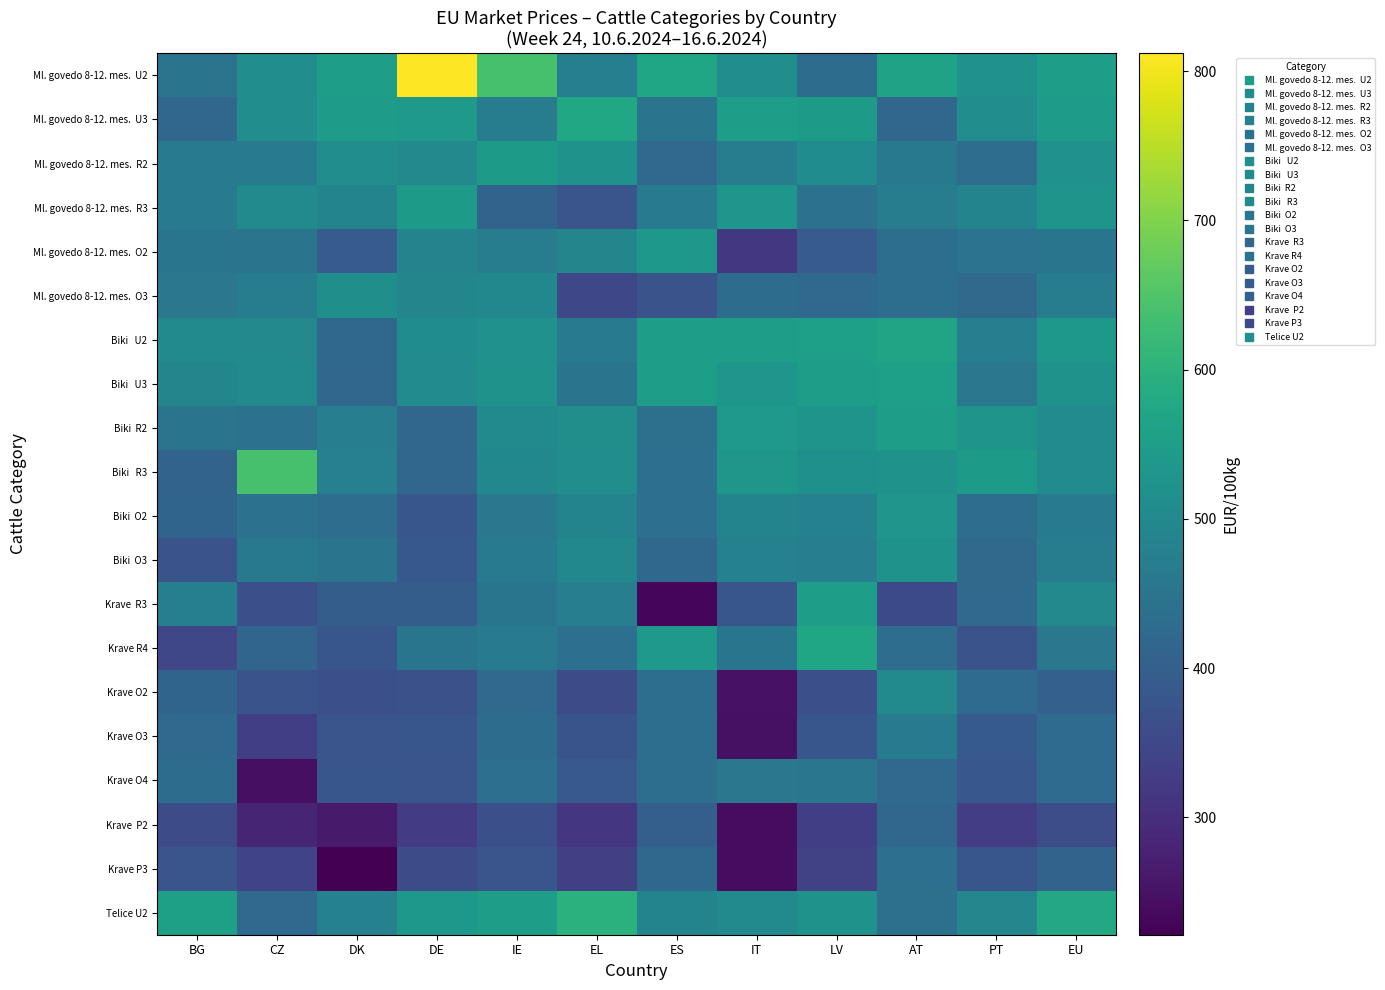

At how many categories does at least one series exceed 770?

1